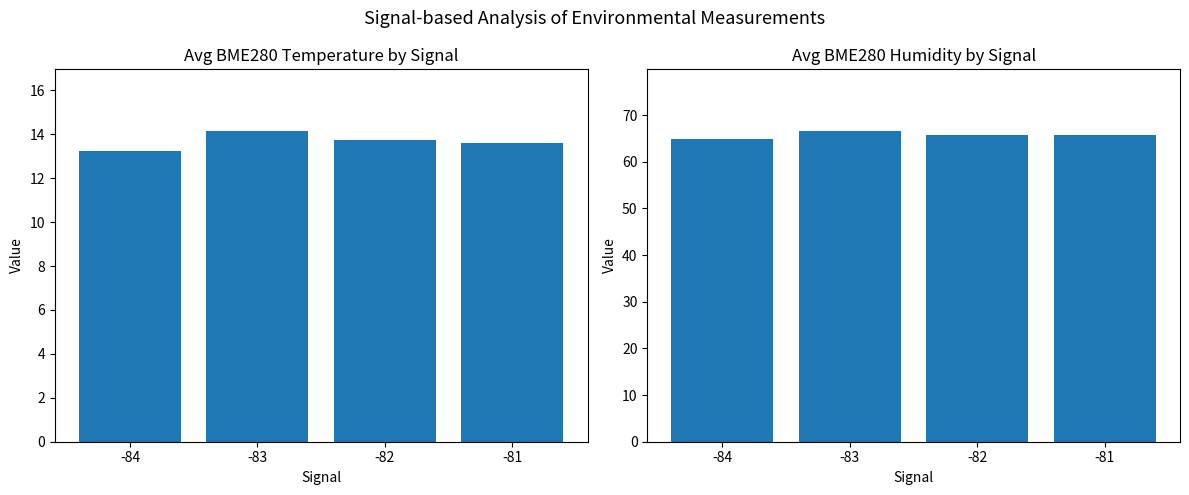

Rank the categories by Avg BME280 Temperature value from lowest to highest.

-84, -81, -82, -83